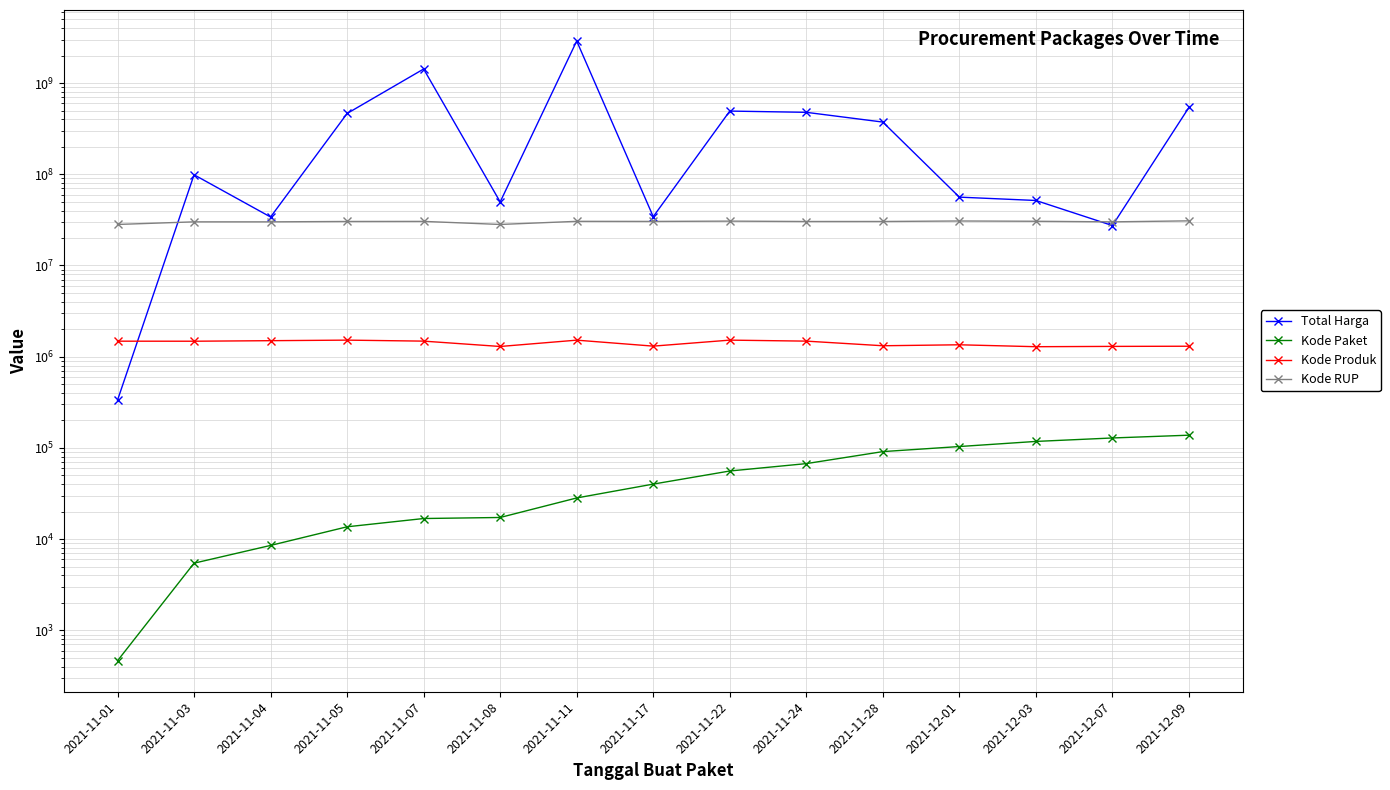

Which series has the largest total across all categories?

Total Harga